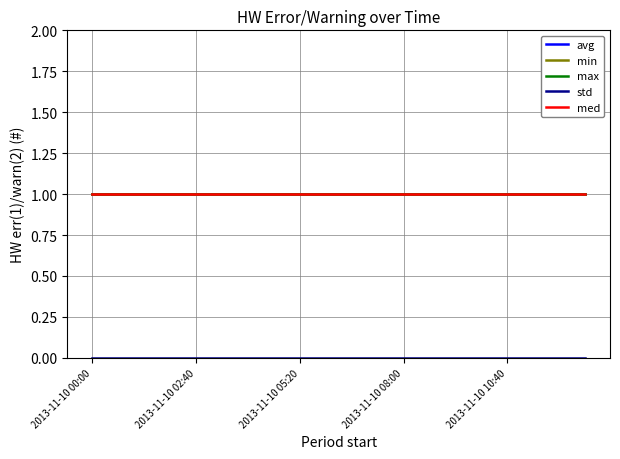

Which series has the widest spread of values?

avg